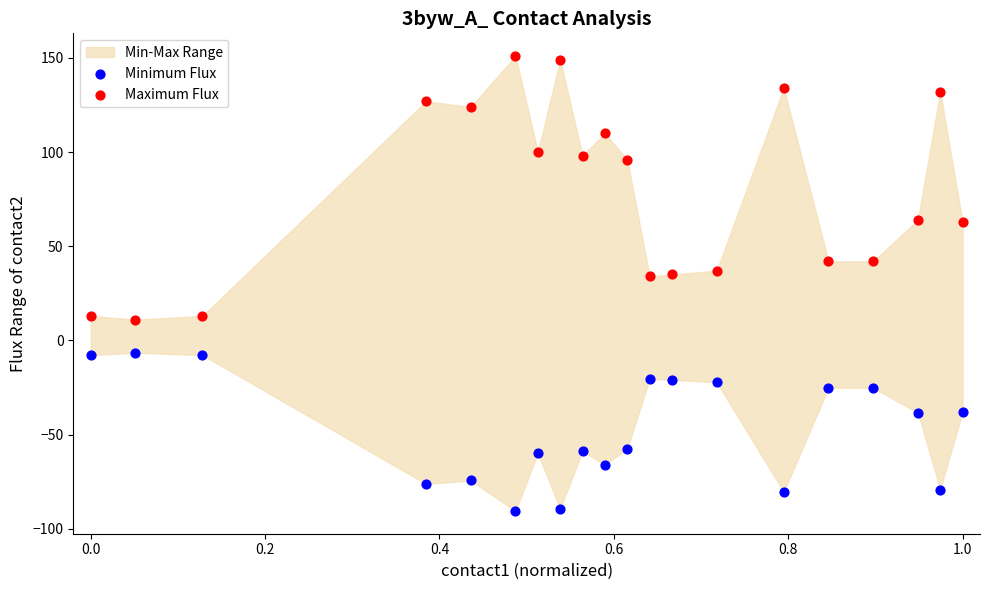

Which series contains the lowest Y value?

Minimum Flux